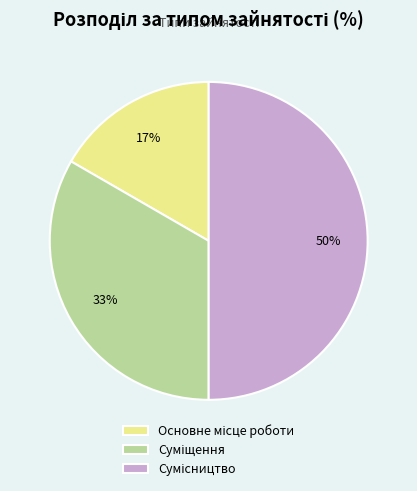

To the nearest percent, what is the average slice percentage?

33%